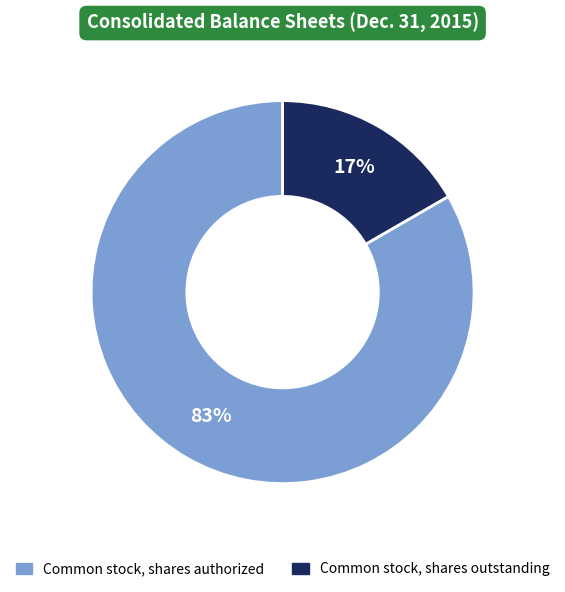

Is there any slice that represents more than half of the pie?

Yes